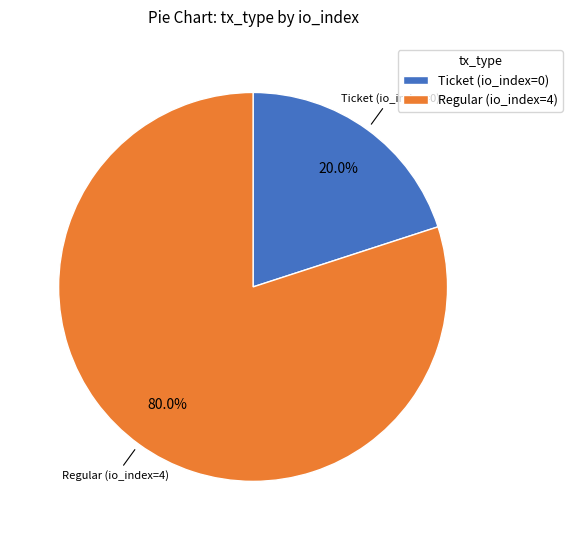

Does Ticket (io_index=0) represent more than half of the total?

No